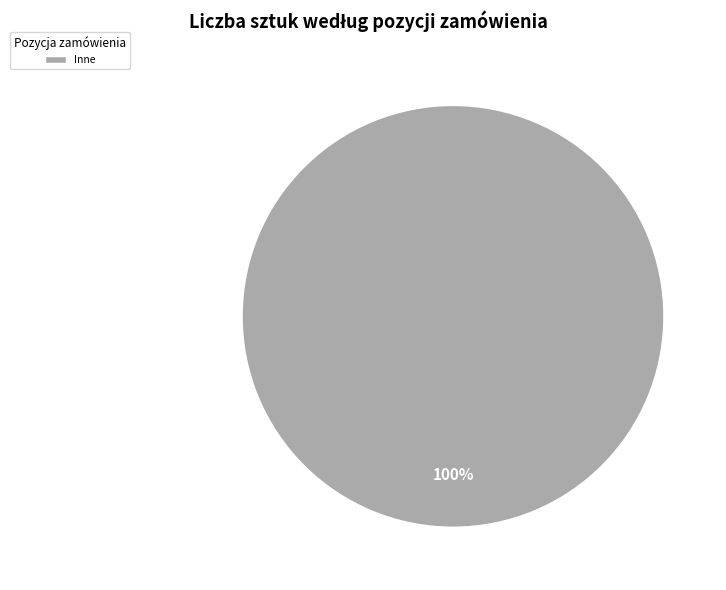

Is it true that Inne is 92% of the pie?

False